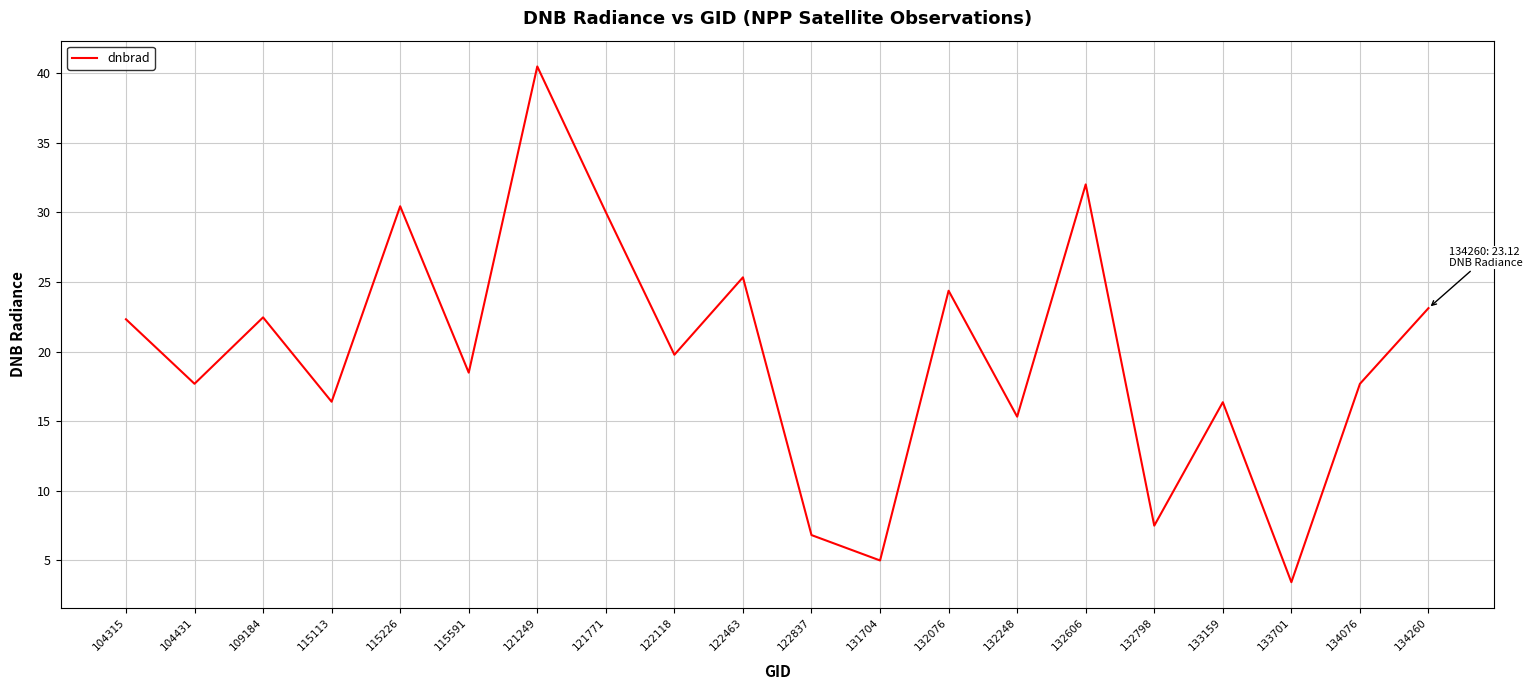

The value at 122118 is 12.2. True or false?

False